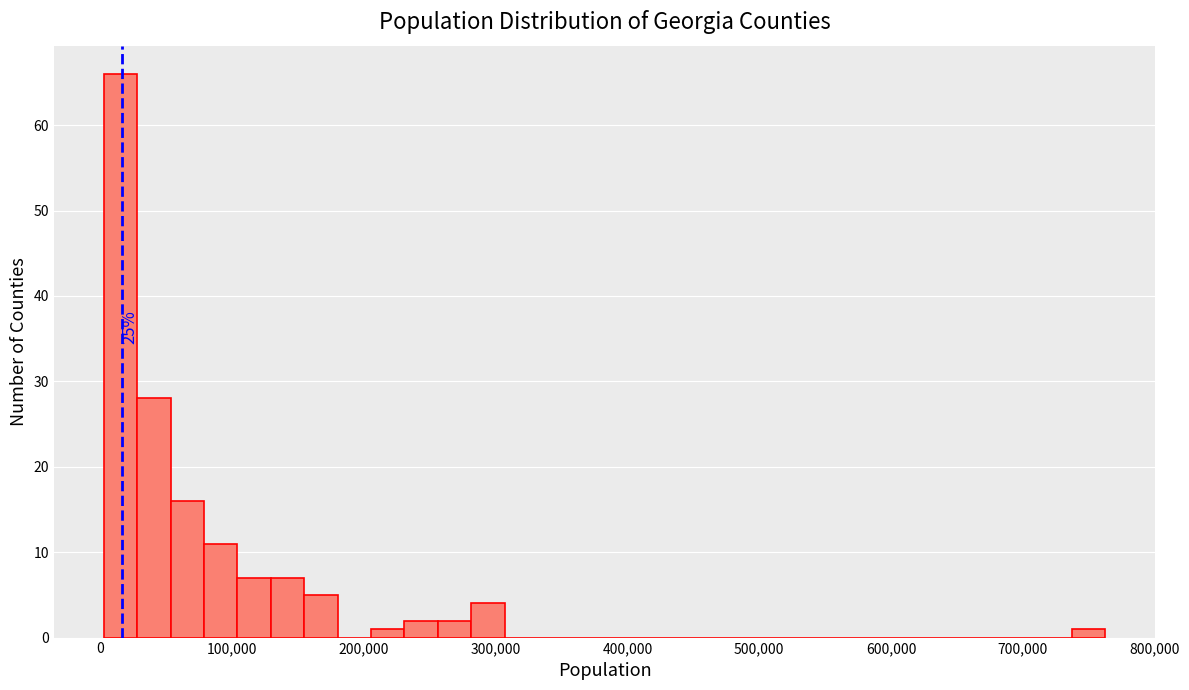

Read against the x-axis, roughly where is the centre of the tallest bar?

20000